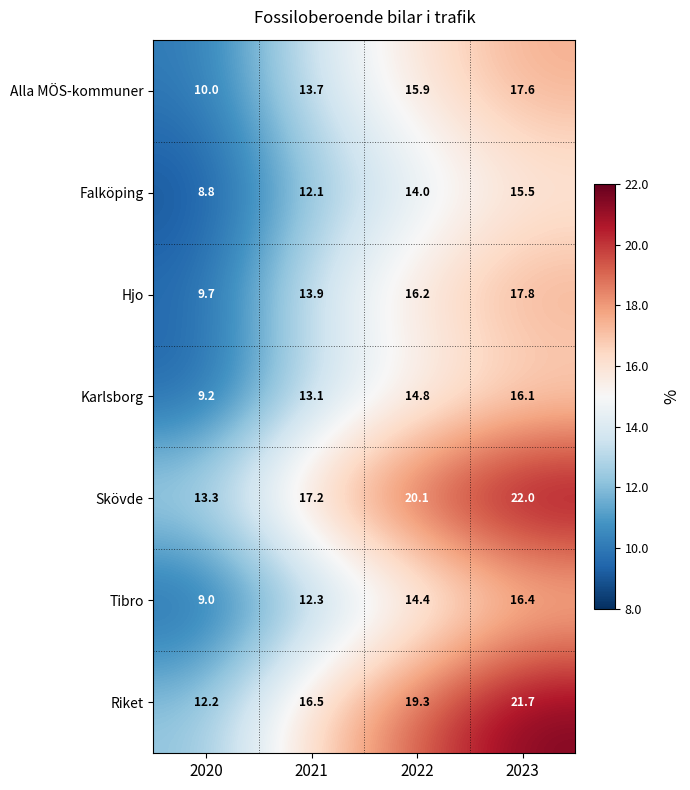

Which series has the largest range (max minus min)?

Riket